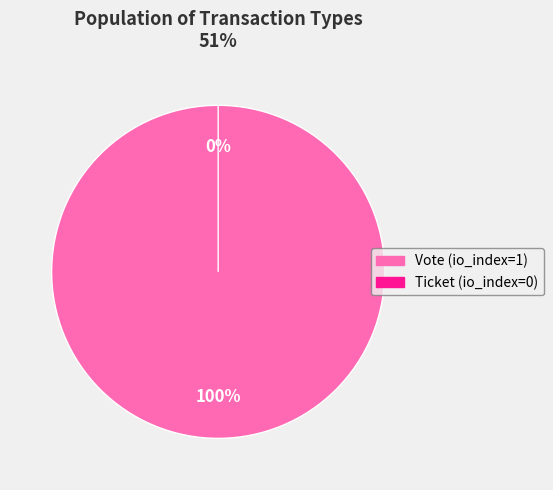

Rank the categories by value from highest to lowest.

Vote (io_index=1), Ticket (io_index=0)